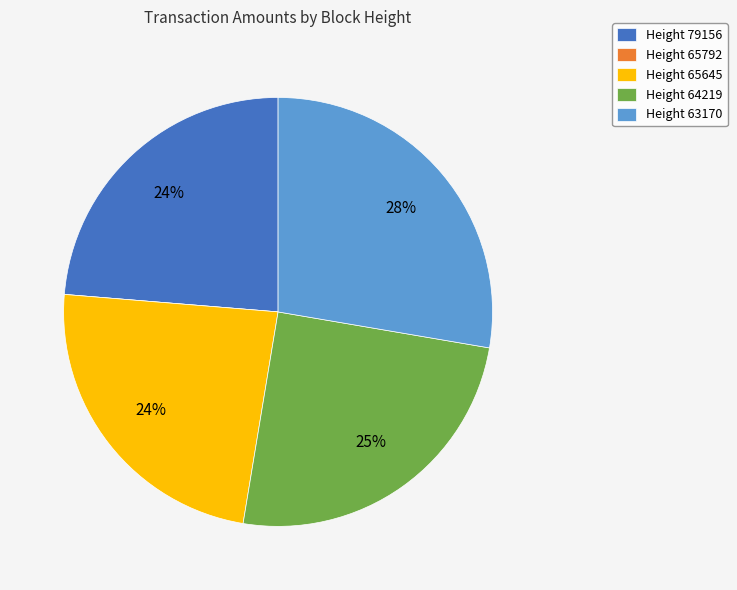

Which slice is the largest?

Height 63170